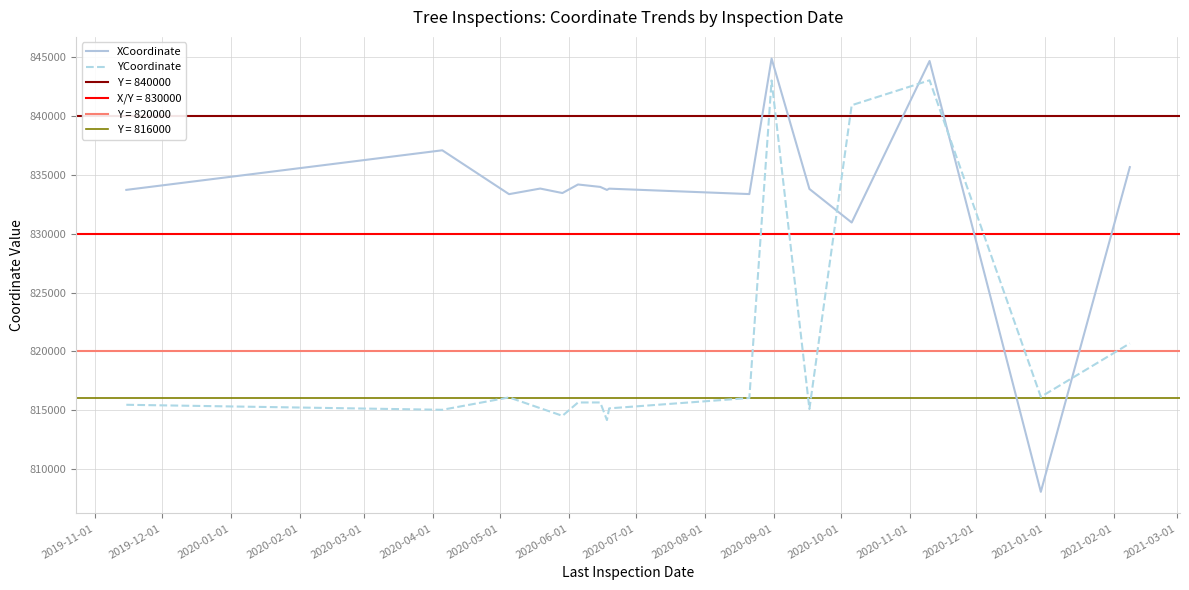

How many times do YCoordinate and XCoordinate cross each other?

4